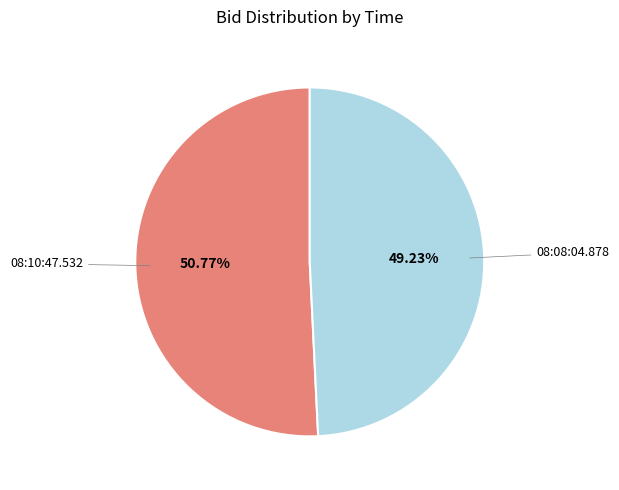

Is there any slice that represents more than half of the pie?

Yes